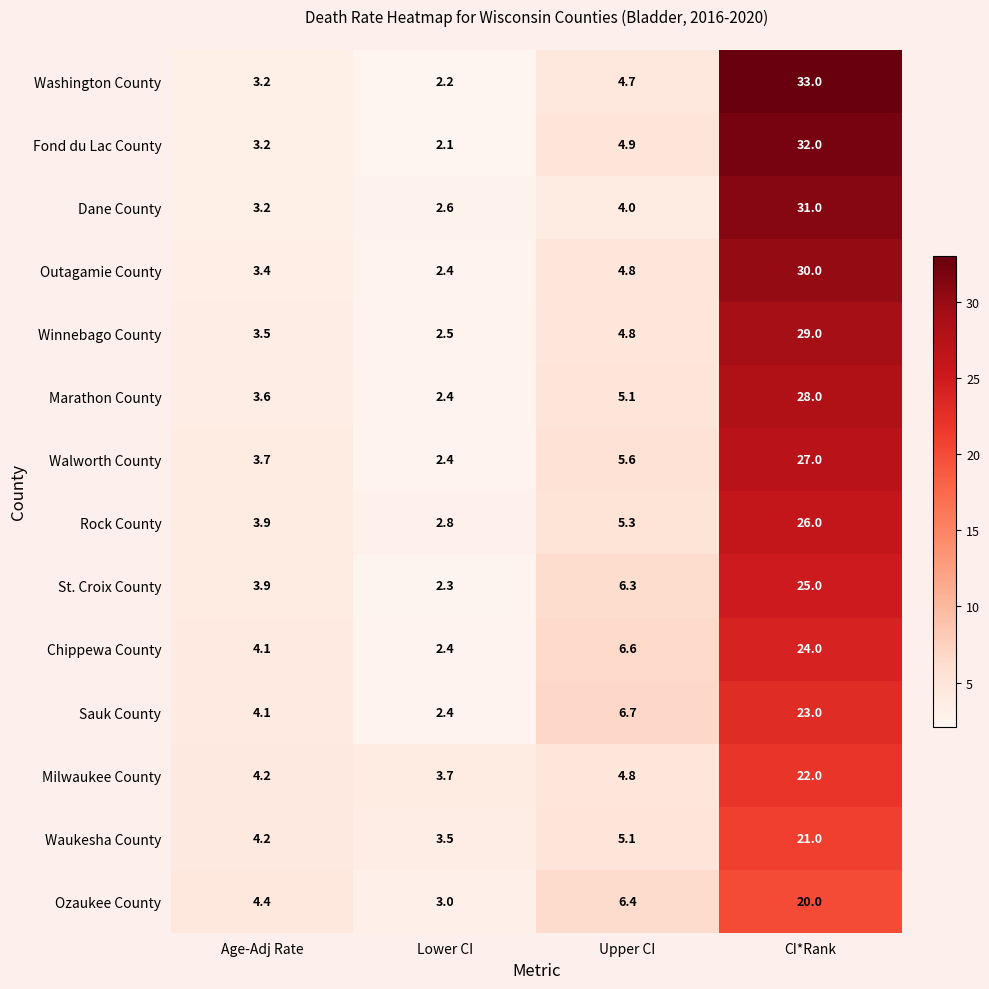

What is the sum of all Rock County values?

38.0